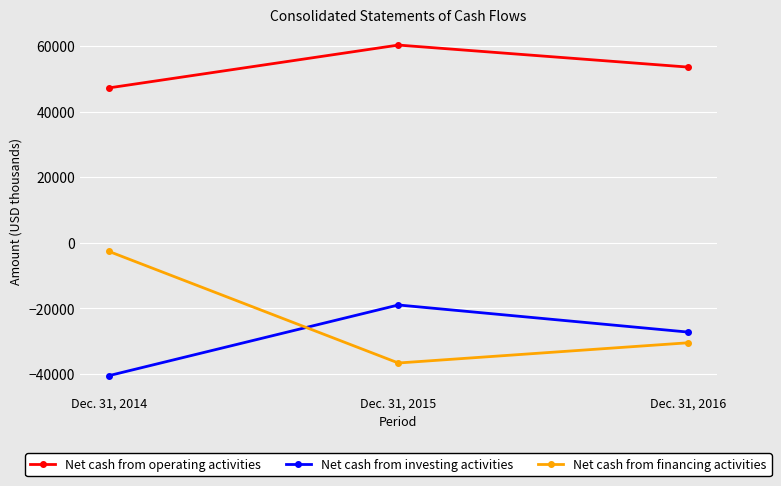

What is the difference between the maximum and minimum values in the Net cash from financing activities series?

34037